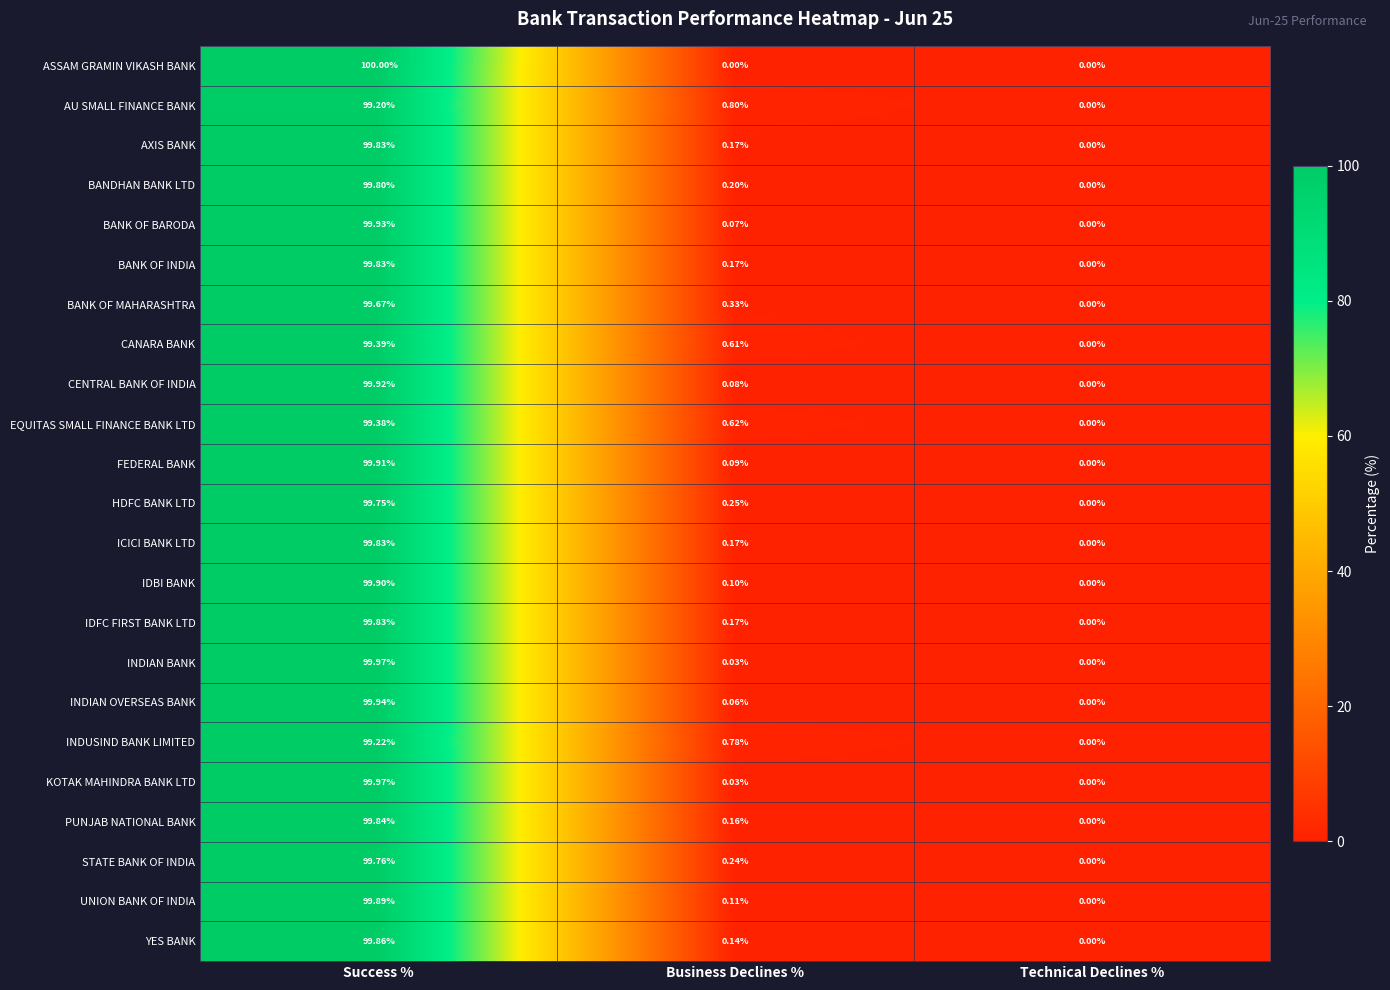

Which category has the lowest value in the INDIAN BANK series?

Technical Declines %